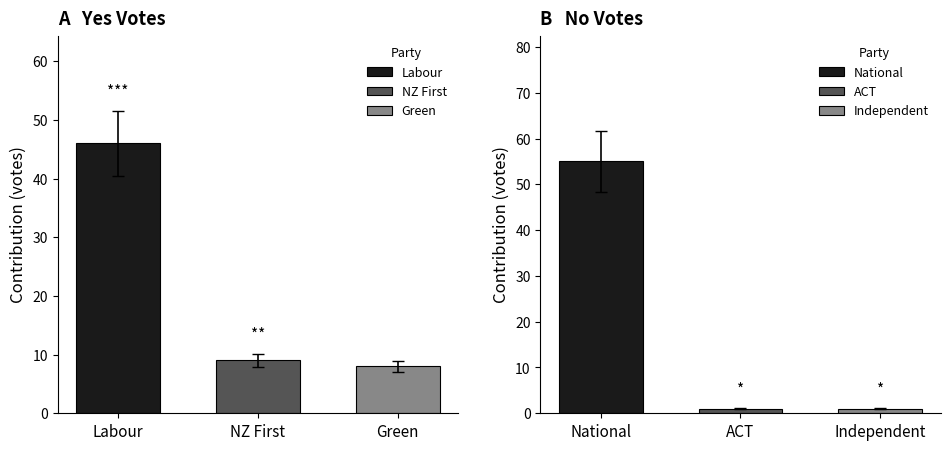

True or false: Green has a value of 13 at NZ First.

False